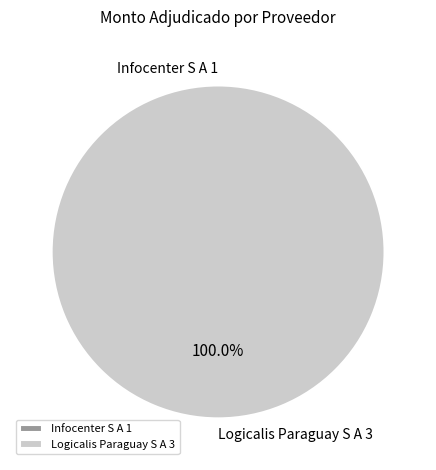

Which slice is the largest?

308266-logicalis-paraguay-s-a-3